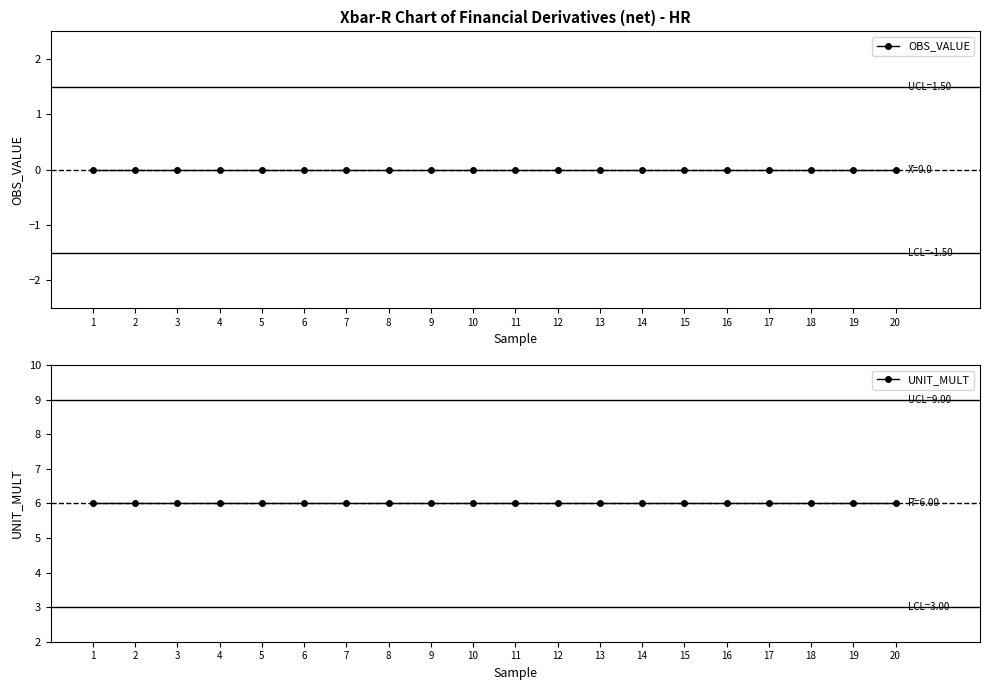

Reading right to left, list all the values displayed in this chart.

OBS_VALUE: 20=0	19=0	18=0	17=0	16=0	15=0	14=0	13=0	12=0	11=0	10=0	9=0	8=0	7=0	6=0	5=0	4=0	3=0	2=0	1=0
UNIT_MULT: 20=6	19=6	18=6	17=6	16=6	15=6	14=6	13=6	12=6	11=6	10=6	9=6	8=6	7=6	6=6	5=6	4=6	3=6	2=6	1=6